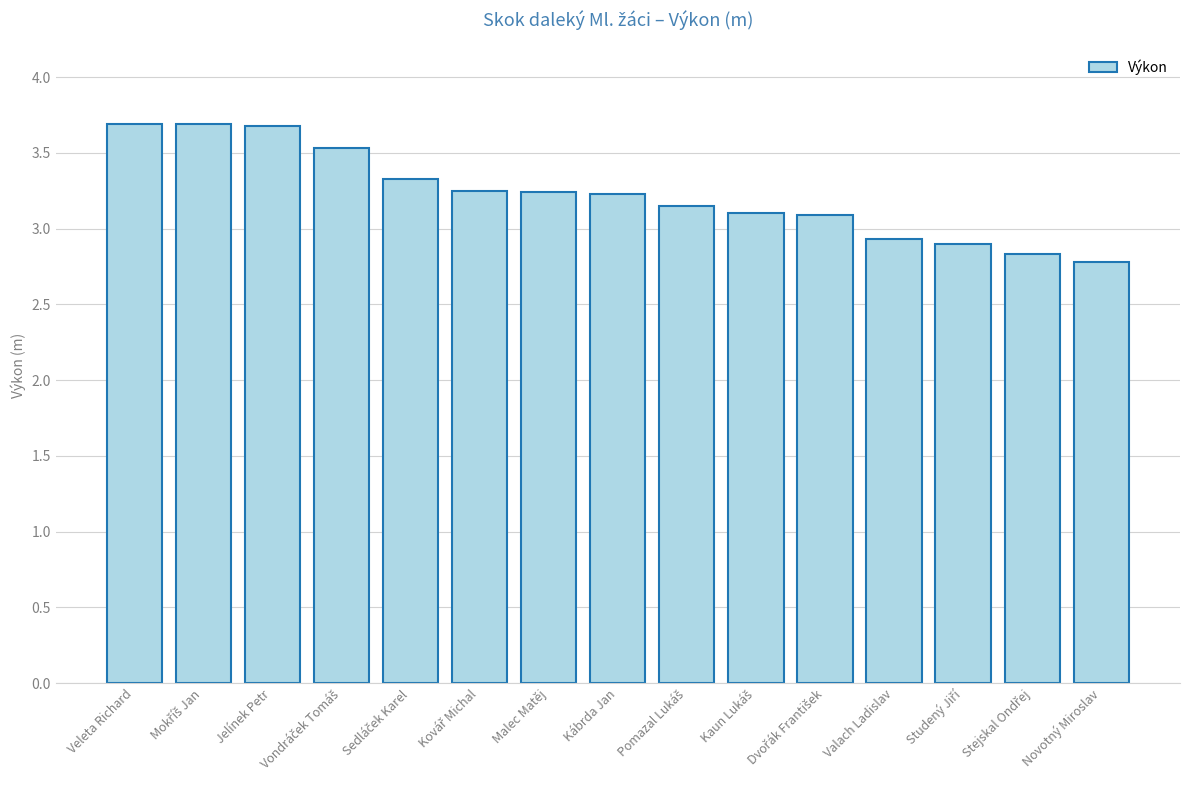

What is the greatest value displayed?

3.7